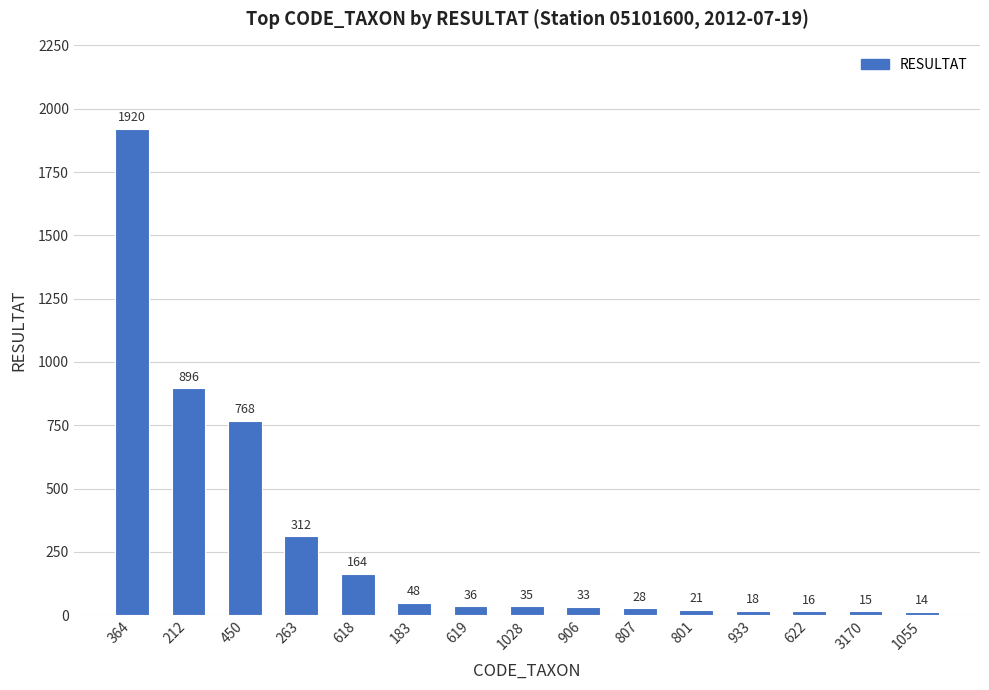

What is the change in value from 263 to 619?

-276